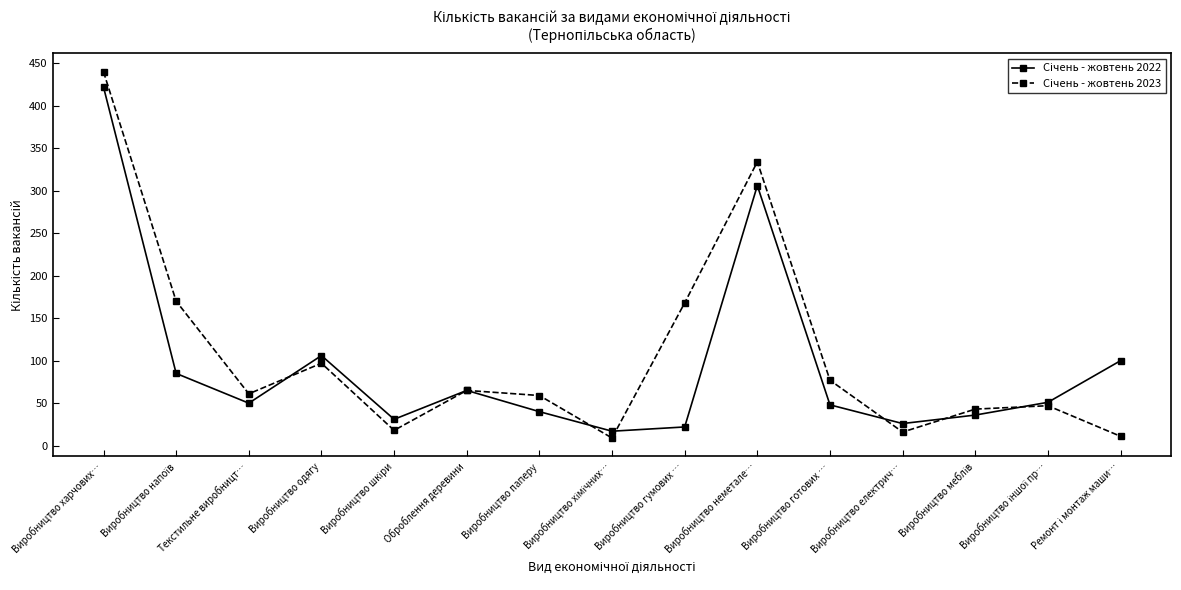

What is the spread (max minus min) of values at Виробництво паперу?

19